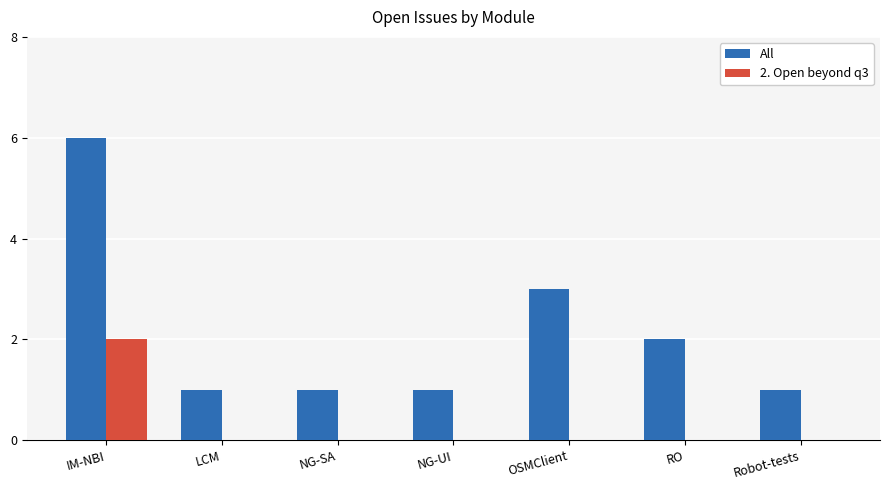

At which category is the sum across all series the highest?

IM-NBI